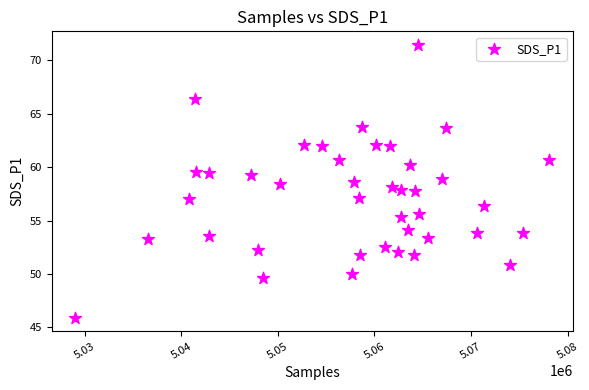

What is the range of X values (max minus min)?

49050.0